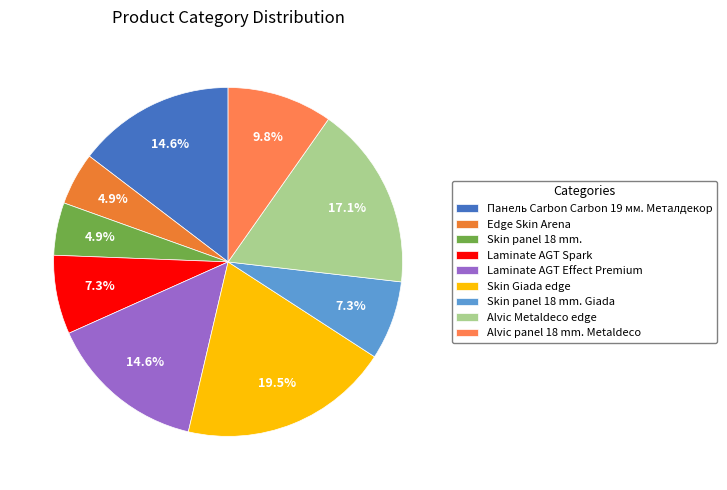

To the nearest percent, what is the combined percentage of Skin panel 18 mm. and Alvic Metaldeco edge?

22%